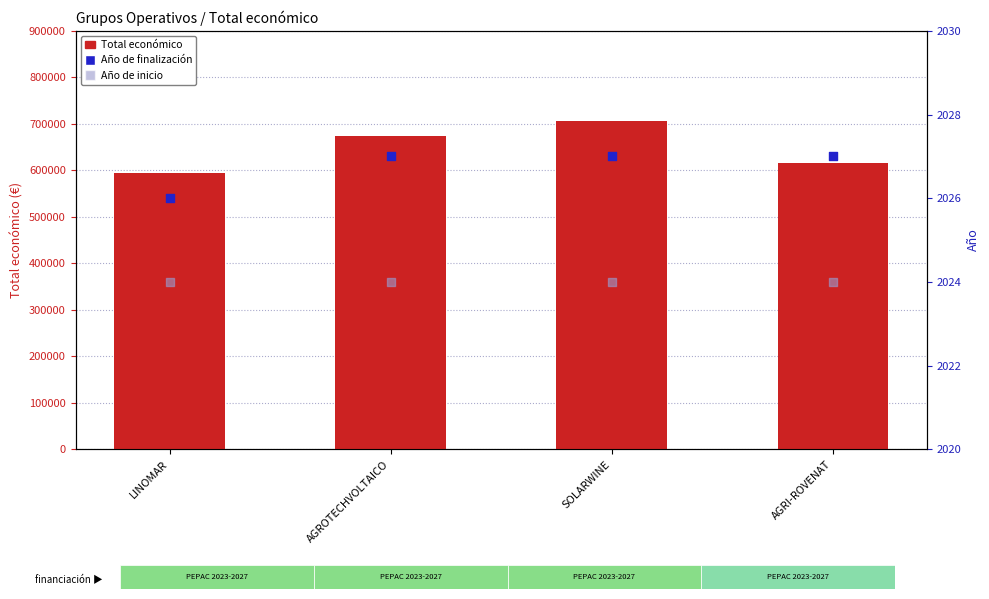

Which series has the largest total across all categories?

Total económico